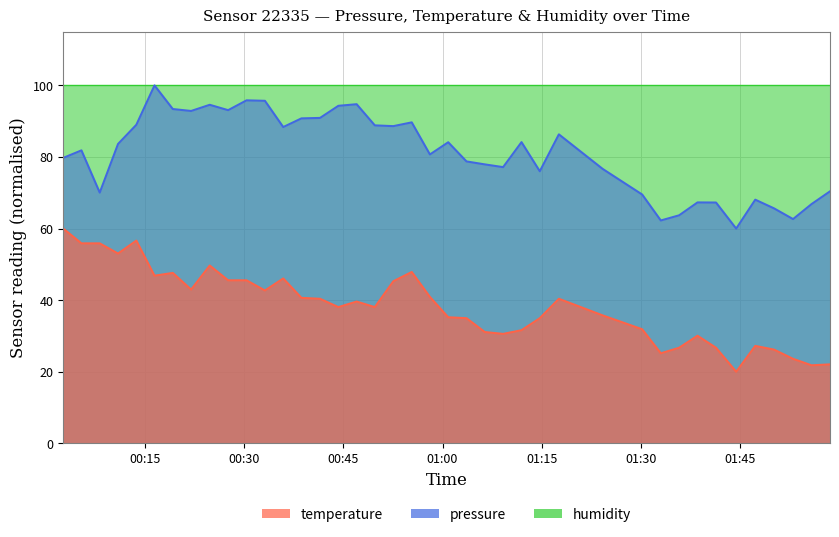

The temperature series shows 35.7 at 2022-07-29T01:24:14. True or false?

True